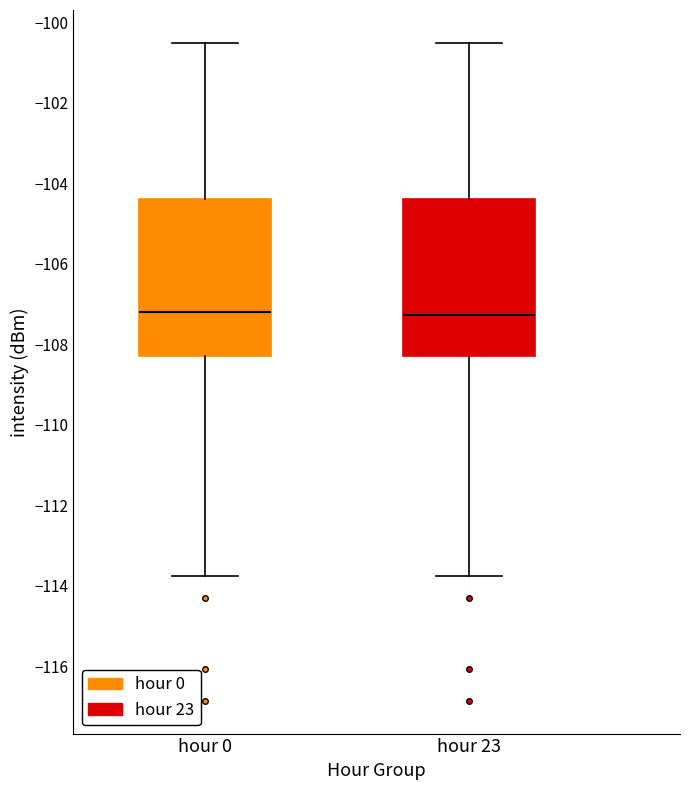

Reading left to right, transcribe this box plot: for each box, give where its median line is, the range the box spans, and where its two whiskers end, as read against the y-axis. The values are not printed on the chart, so give them approximately, as read against the axis.

hour 0: median -107.2, box -108.2 to -104.4, whiskers -113.8 to -100.6
hour 23: median -107.2, box -108.2 to -104.4, whiskers -113.8 to -100.6